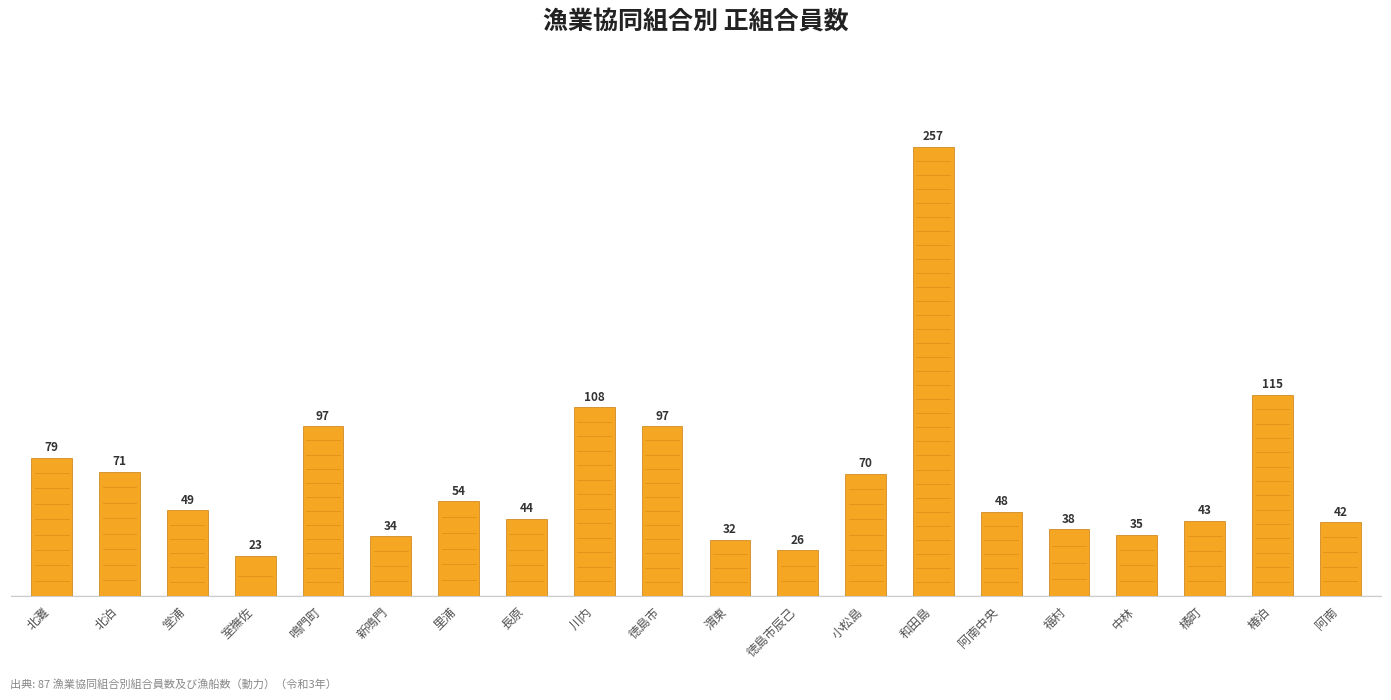

Where is the data nearest to the value 140?

椿泊